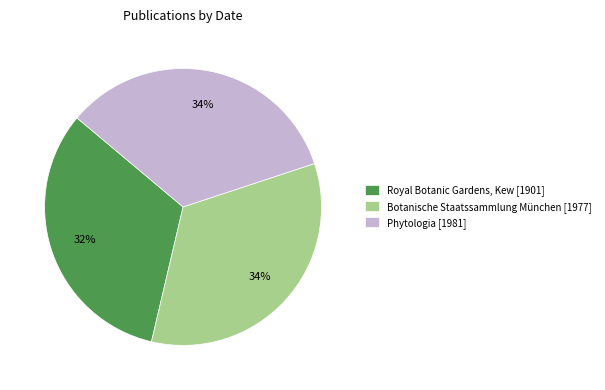

To the nearest percent, what is the average slice percentage?

33%